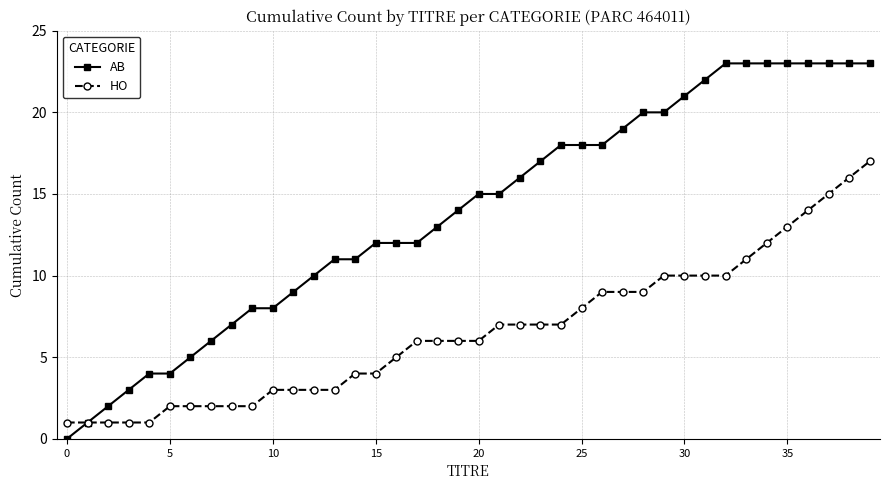

What is the maximum value for AB?

23